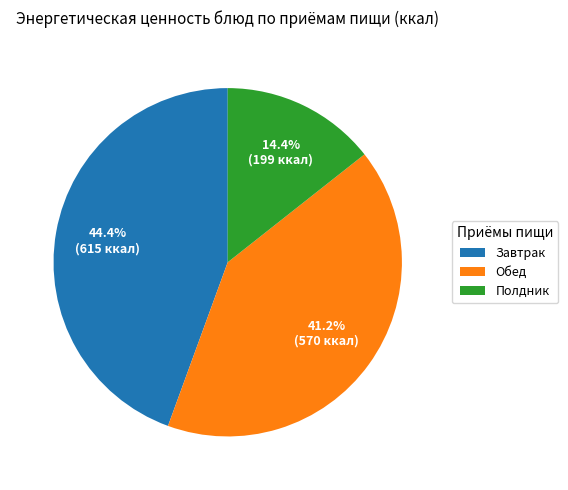

Which has a higher value, Полдник or Обед?

Обед